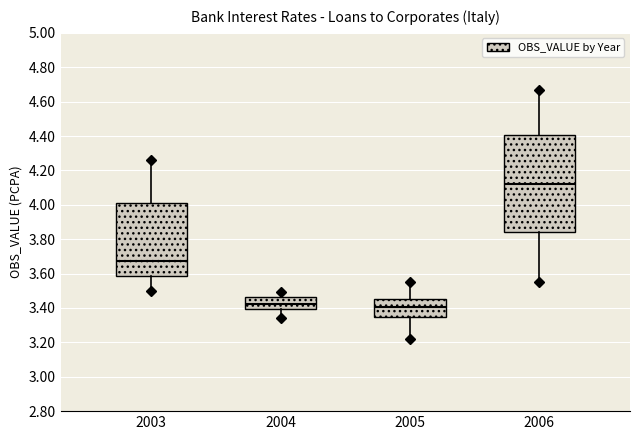

Reading left to right, read every box against the y-axis: the position of its median line, the range the box covers, and the ends of its whiskers. The values are not printed on the chart, so give them approximately, as read against the axis.

2003: median 3.68, box 3.58 to 4.02, whiskers 3.50 to 4.26
2004: median 3.42, box 3.40 to 3.46, whiskers 3.34 to 3.50
2005: median 3.40, box 3.34 to 3.46, whiskers 3.22 to 3.56
2006: median 4.12, box 3.84 to 4.40, whiskers 3.56 to 4.68